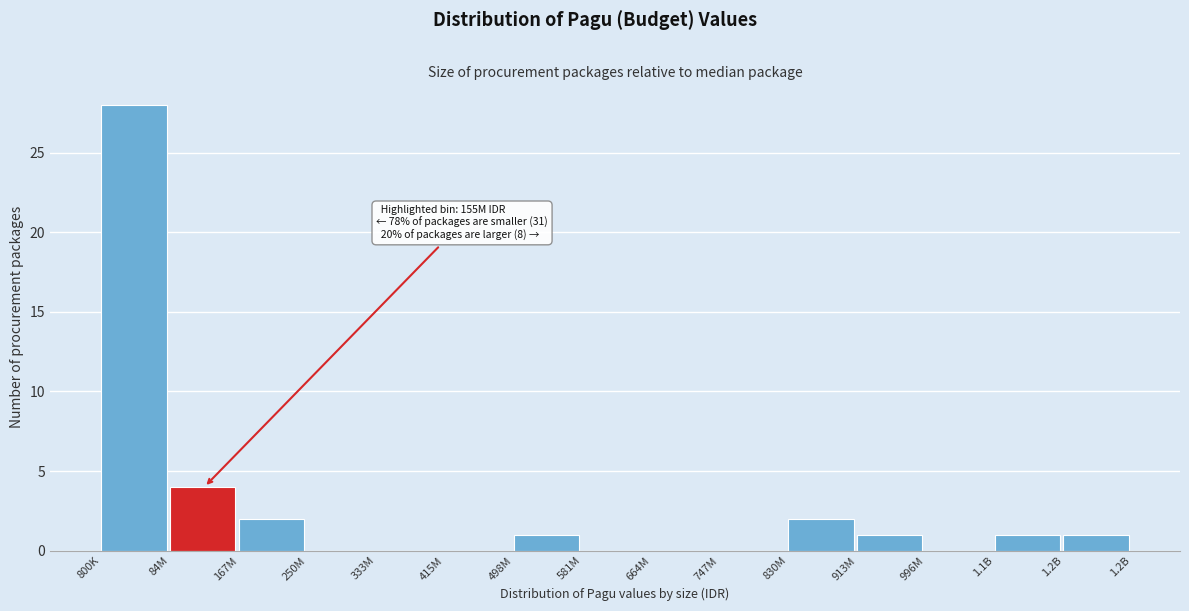

Reading right to left, what are all the values shown in this chart?

1.2B=1	1.1B=1	996M=0	913M=1	830M=2	747M=0	664M=0	581M=0	498M=1	415M=0	333M=0	250M=0	167M=2	84M=4	800K=28